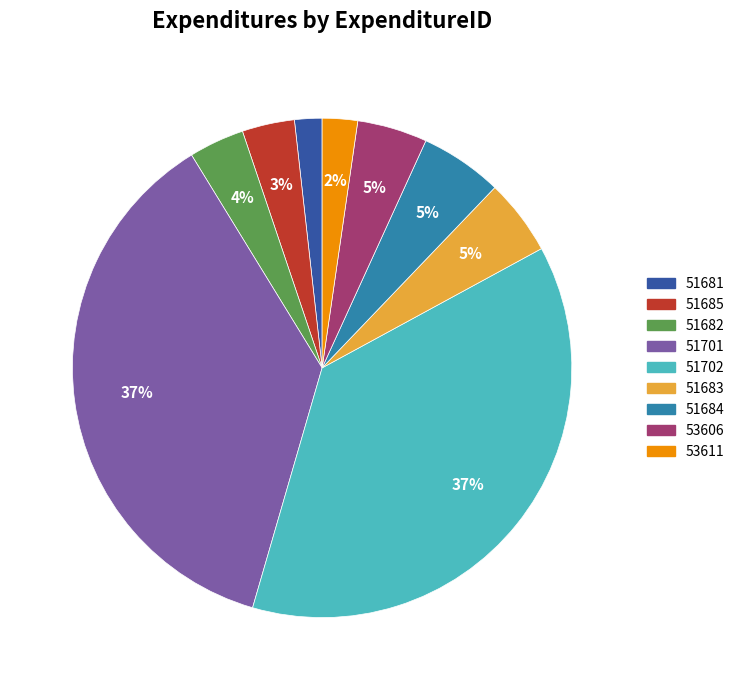

Do 51701 and 51681 together represent more than half of the pie?

No